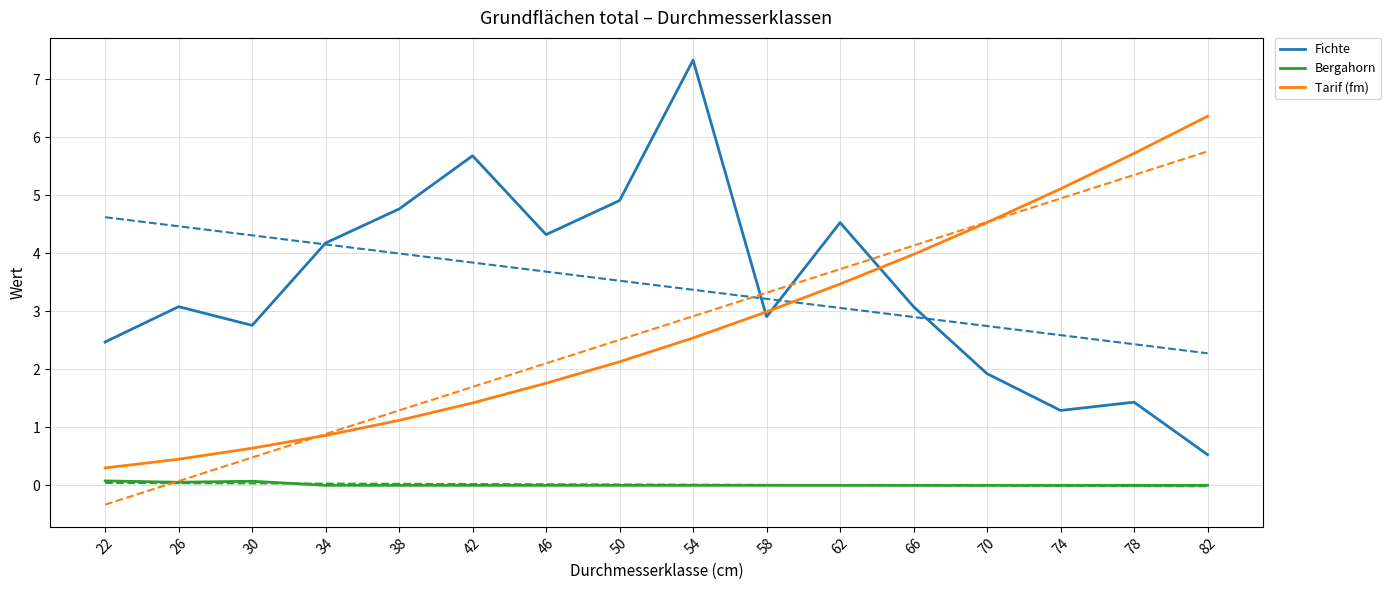

At which category is the sum across all series the highest?

54